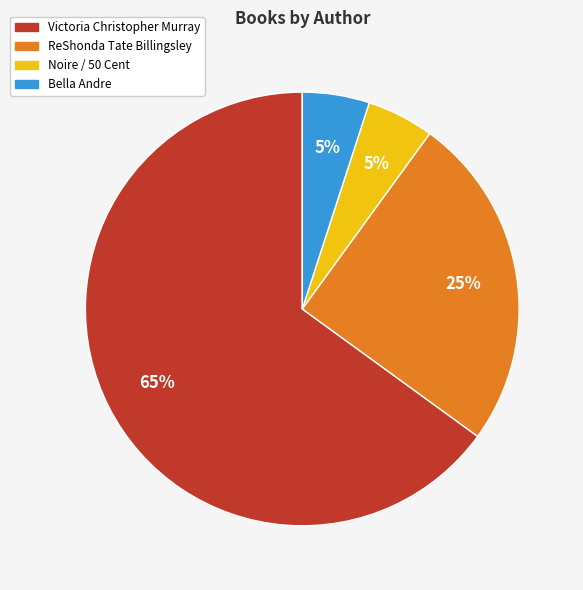

To the nearest percent, what is the average slice percentage?

25%